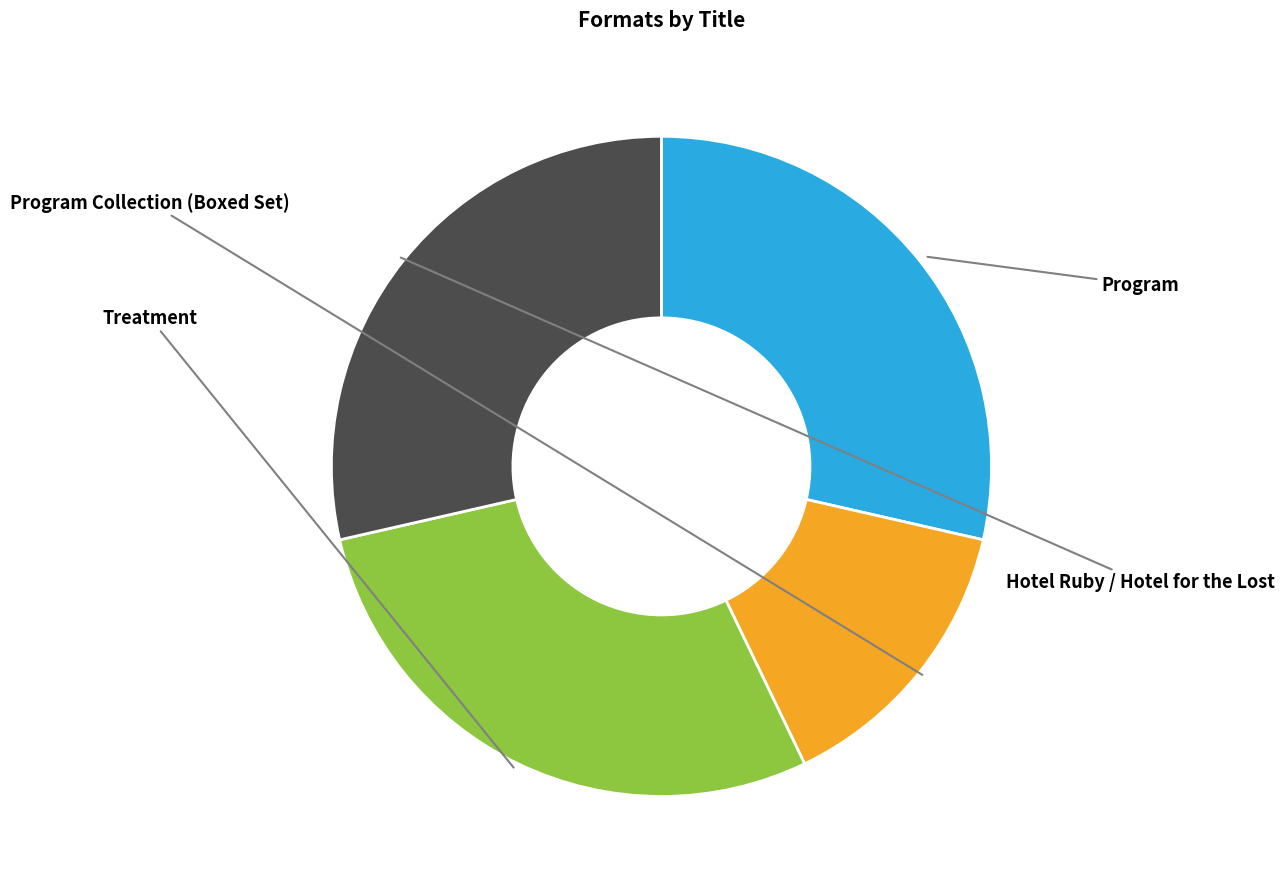

Does any single category account for the majority?

No